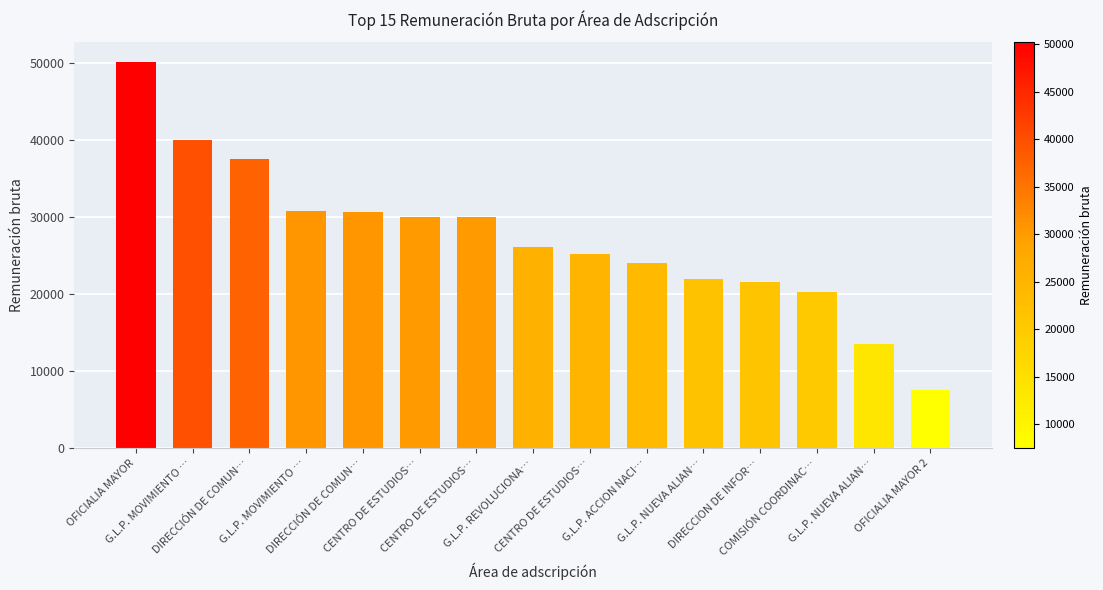

What is the difference between the maximum and minimum values?

42683.9